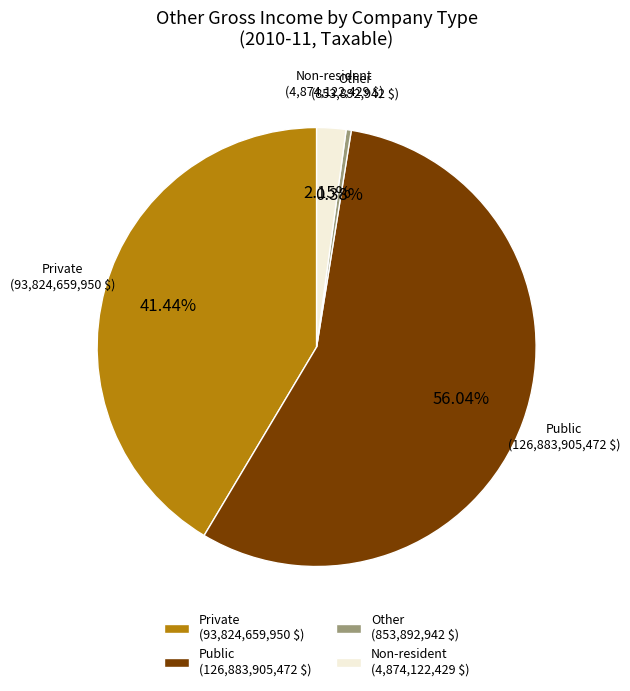

Do Private and Non-resident together represent more than half of the pie?

No